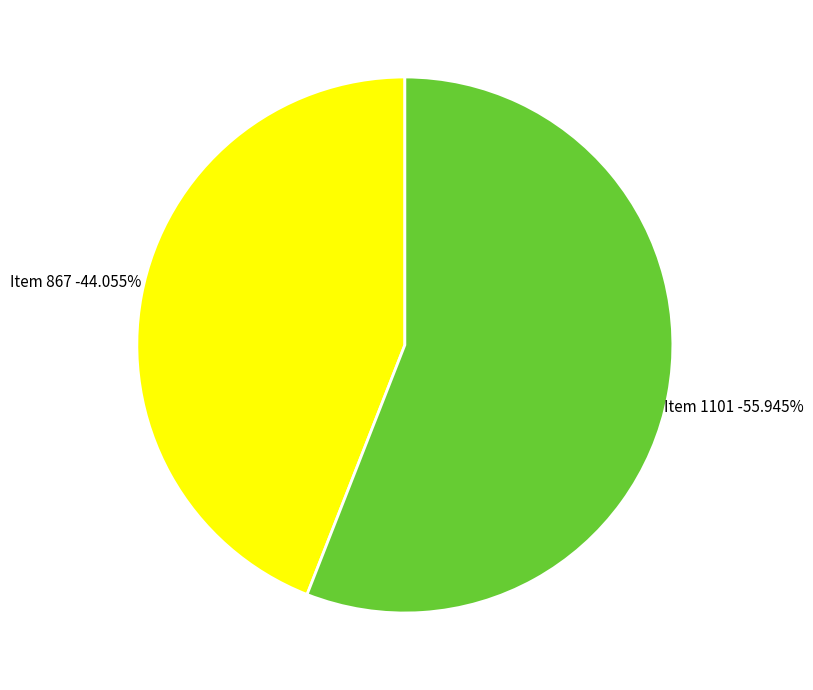

Approximately how many times larger is the value at Item 1101 compared to Item 867?

1.3